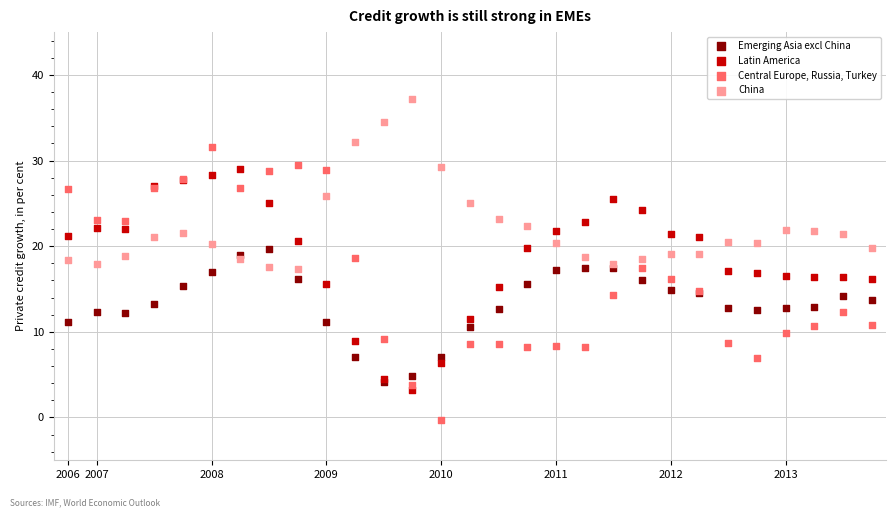

What are all the series names shown in the legend?

Emerging Asia excl China, Latin America, Central Europe, Russia, Turkey, China